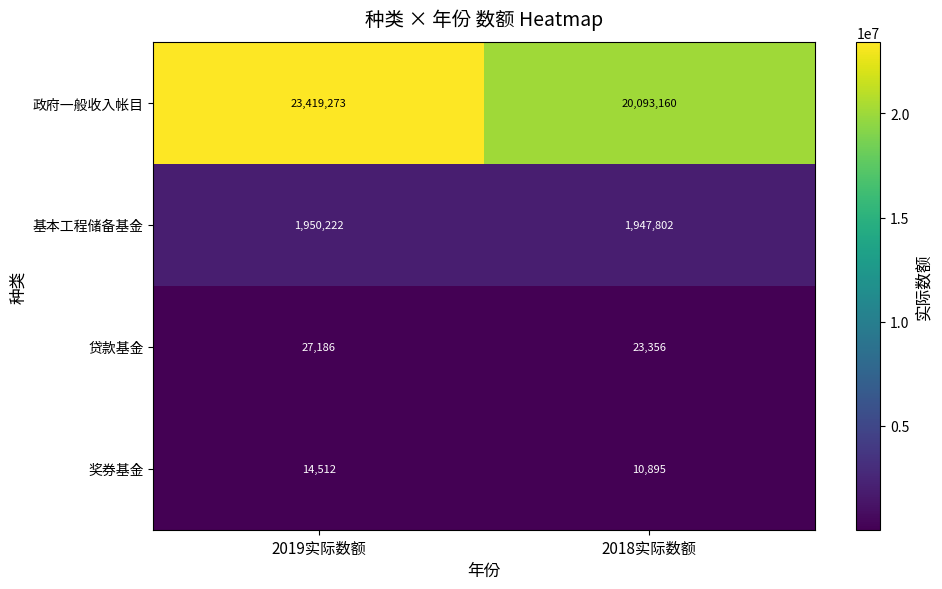

At which category does the chart reach its peak across all series?

2019实际数额